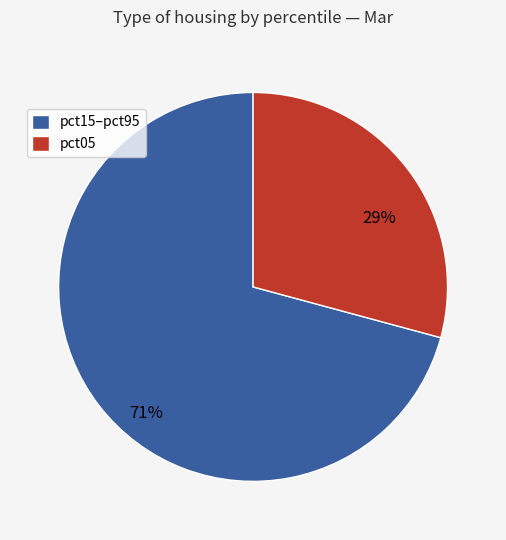

Do pct05 and pct15–pct95 together represent more than half of the pie?

Yes